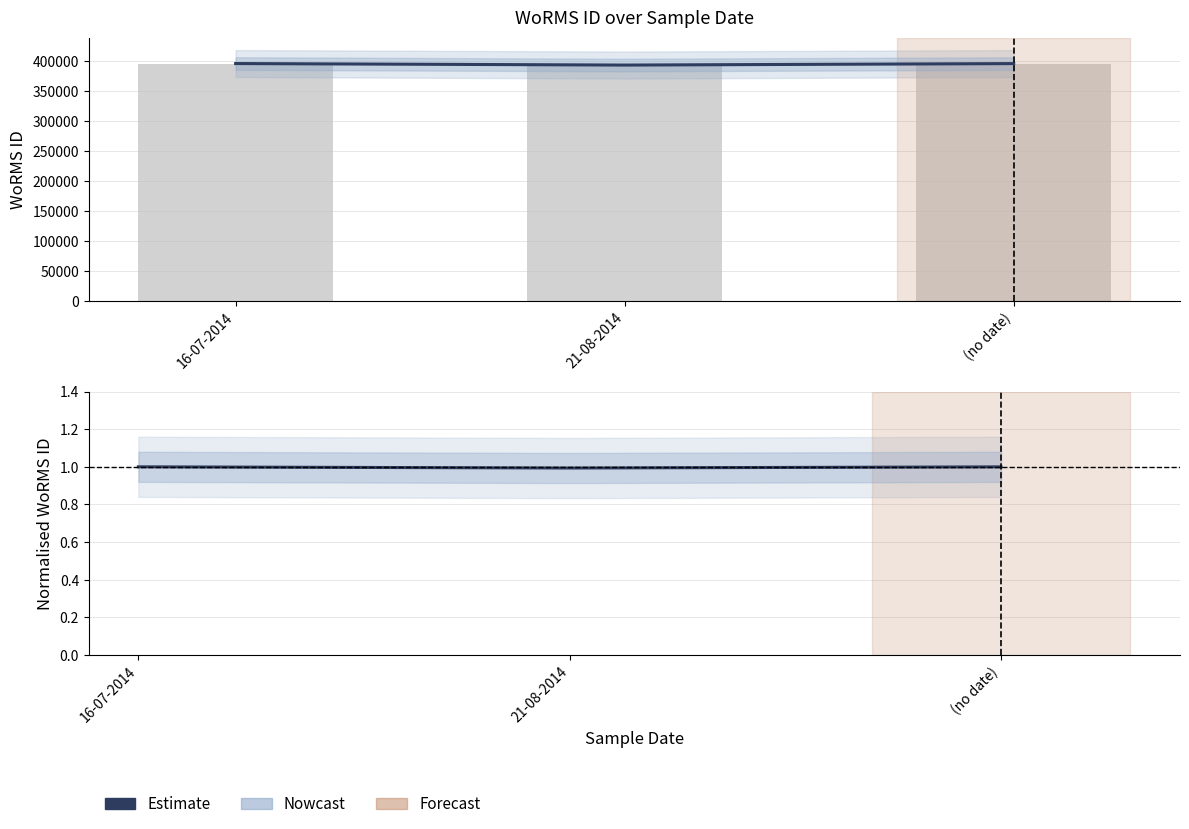

List the labels in order of value, largest first.

16-07-2014, (no date), 21-08-2014